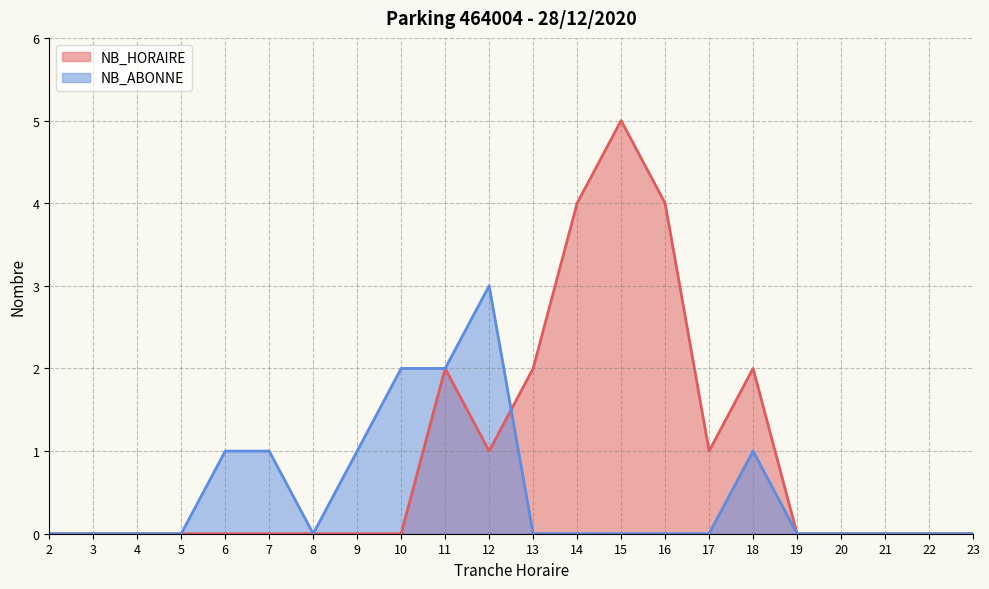

What are all the series names shown in the legend?

NB_HORAIRE, NB_ABONNE